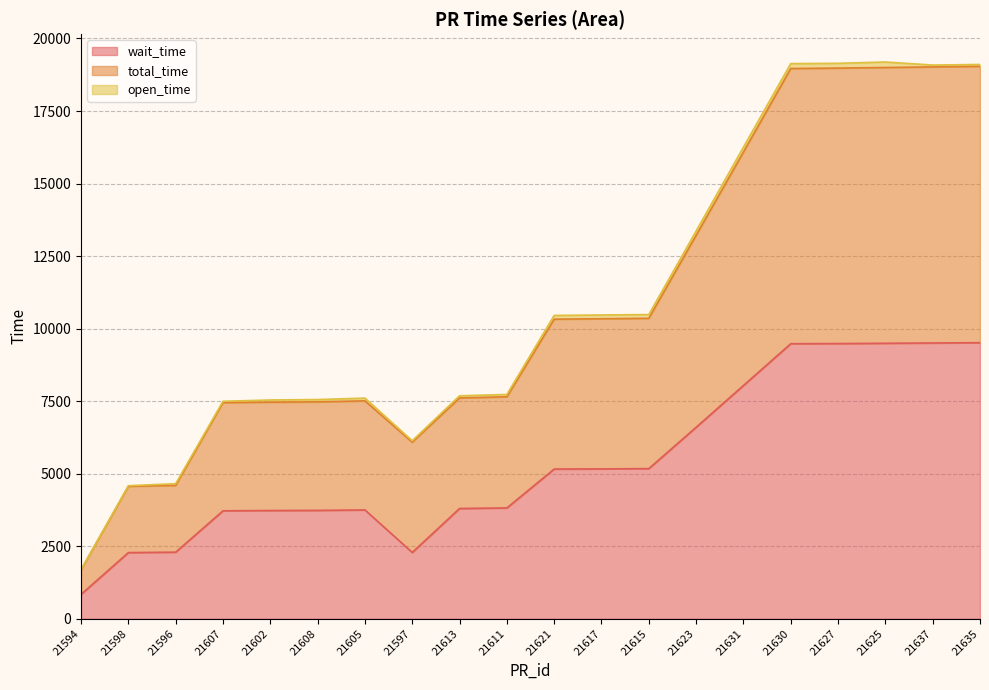

What position from the right is 21637?

2